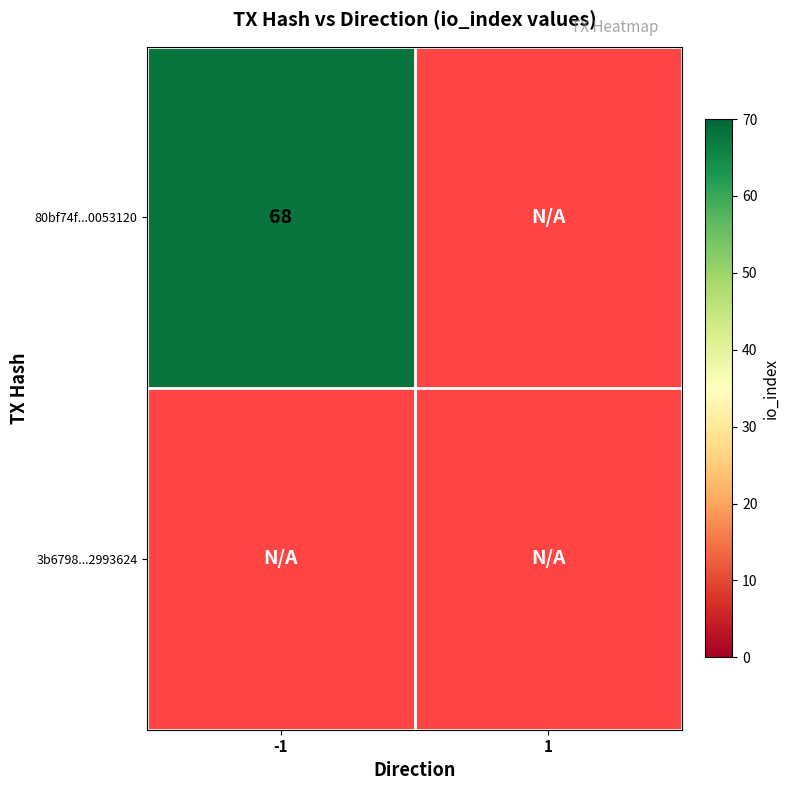

At direction_-1, list the series in order from smallest to largest.

3b679818c1b7410551fba6b81cc1bd602993624, 80bf74f443ca66c529330c8bc5e82bb50053120